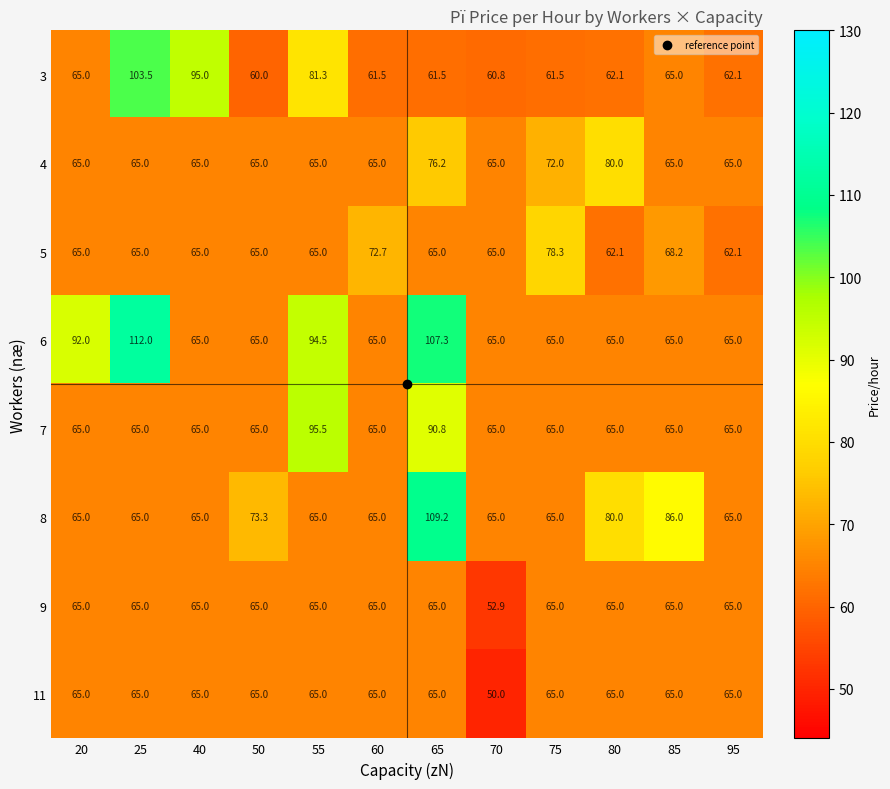

The value of 8 at 60 is 65.0. True or false?

True